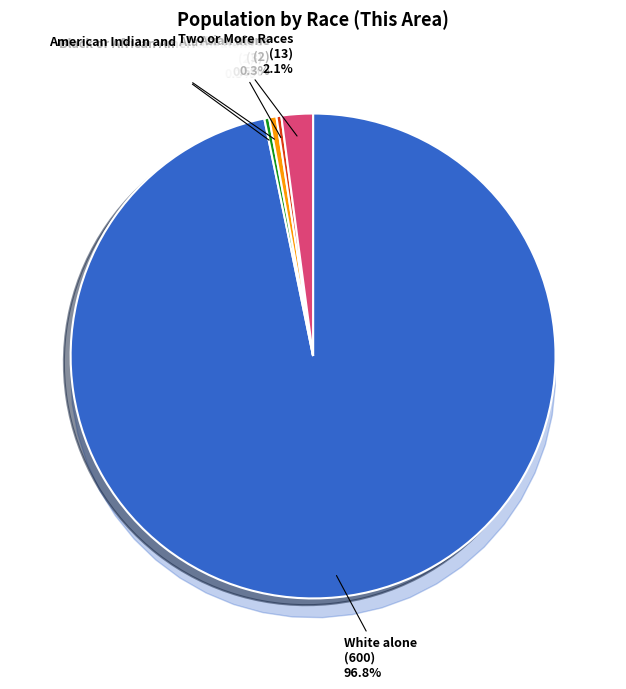

To the nearest percent, what is the difference between the largest and smallest slice percentages?

97%